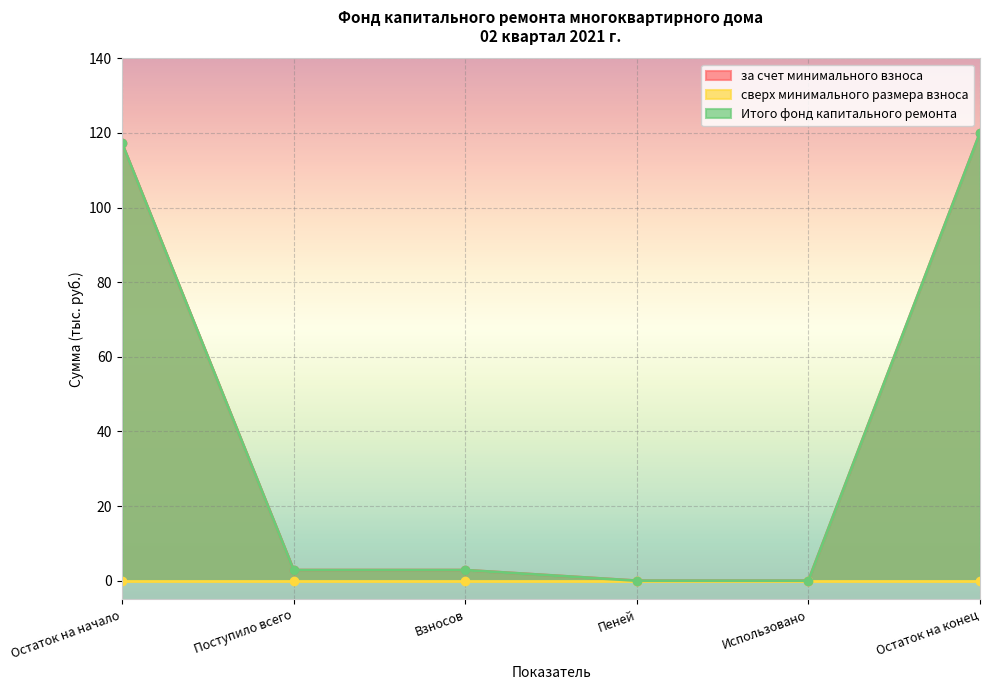

True or false: за счет минимального взноса and Итого фонд капитального ремонта intersect in this chart.

False